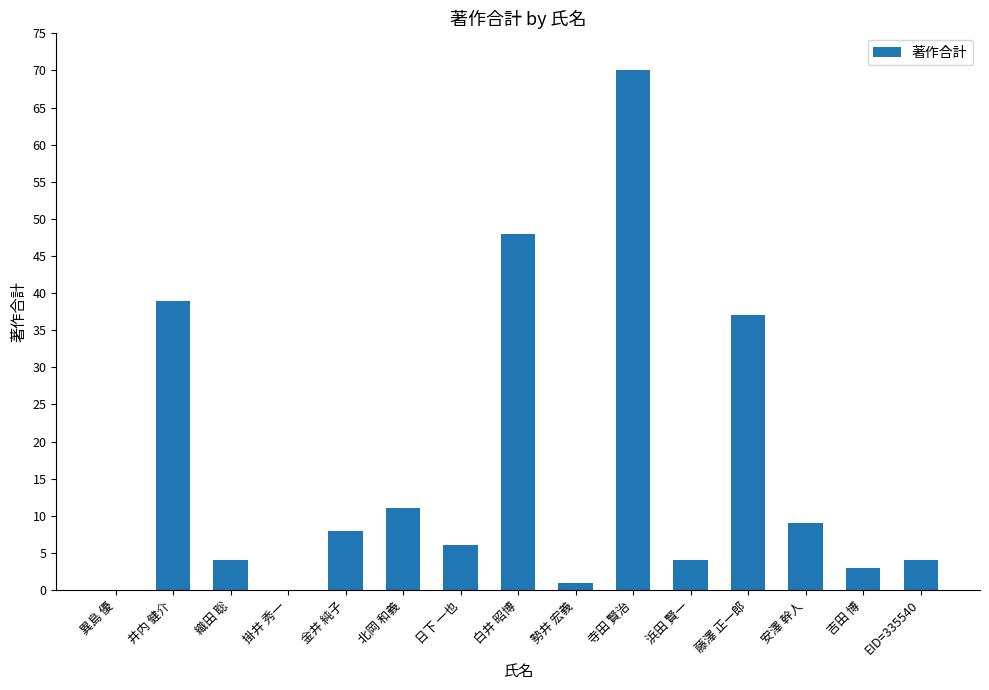

At which label is the value closest to 35?

藤澤 正一郎